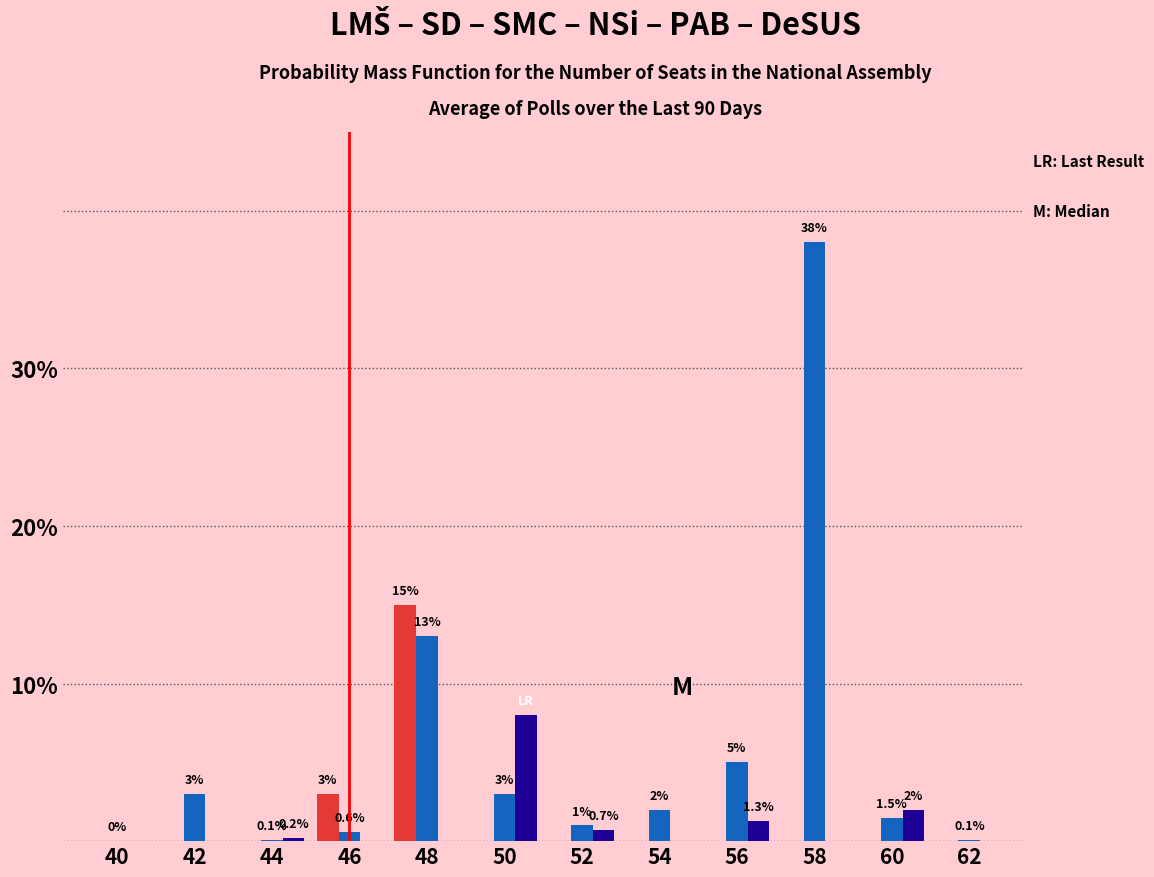

How many groups of bars are there?

12